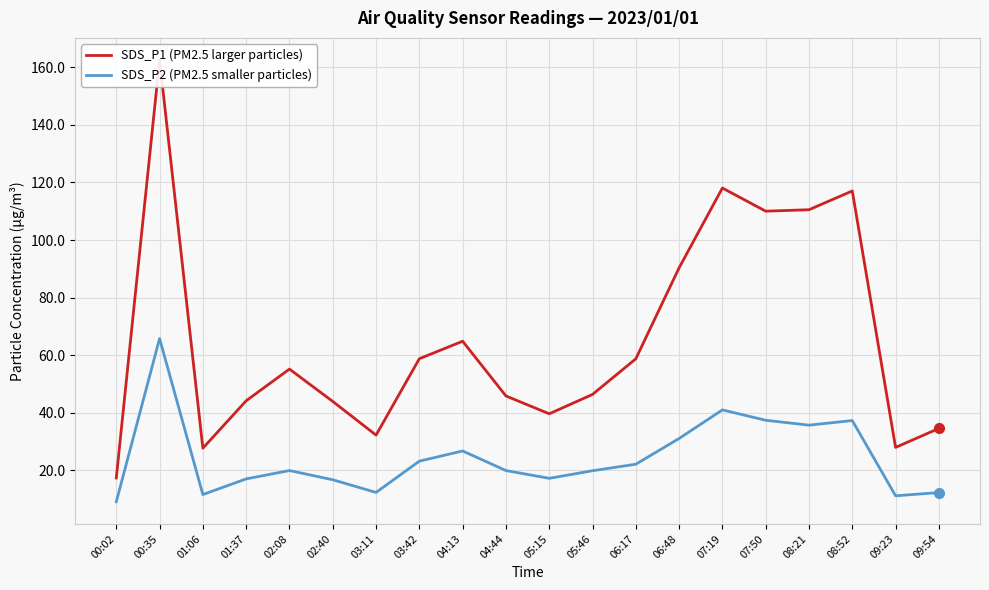

Which category has the lowest value across all series?

00:02